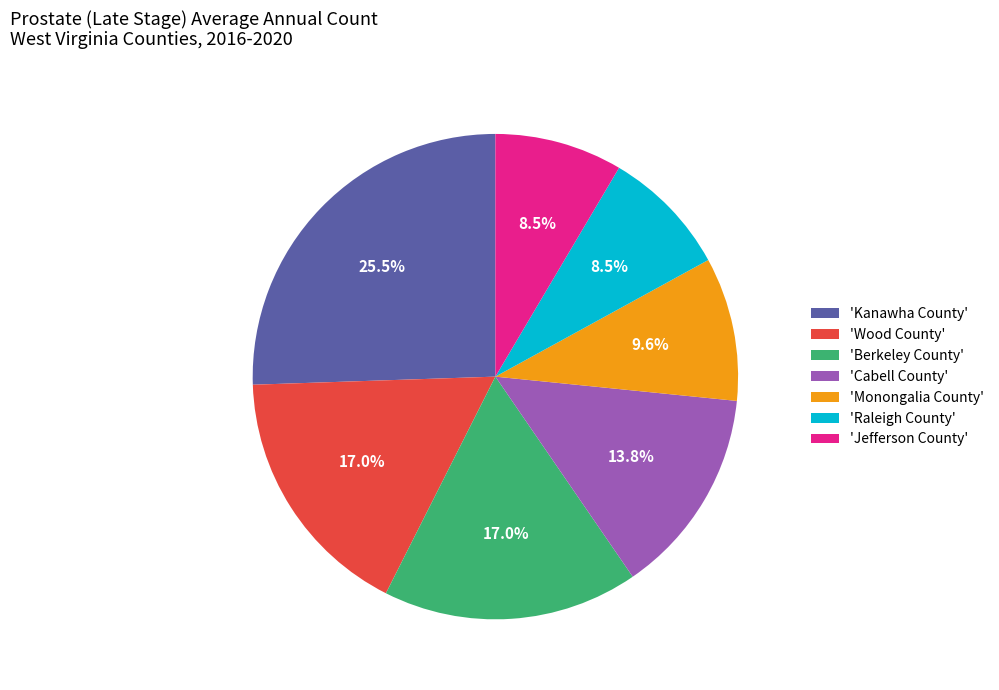

How much of the chart is everything except 'Cabell County'?

86.2%